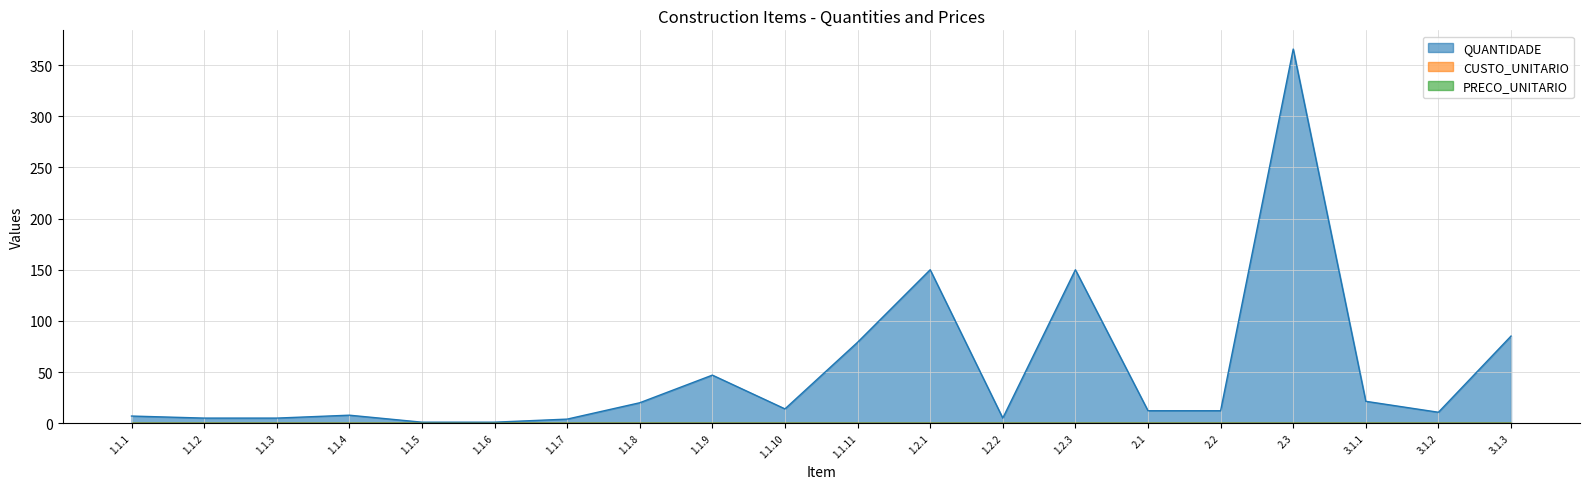

How many data points does each series have?

20